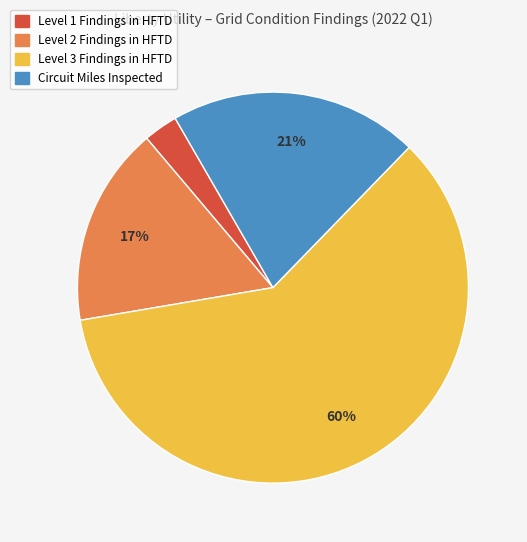

Is there a majority slice in this chart?

Yes